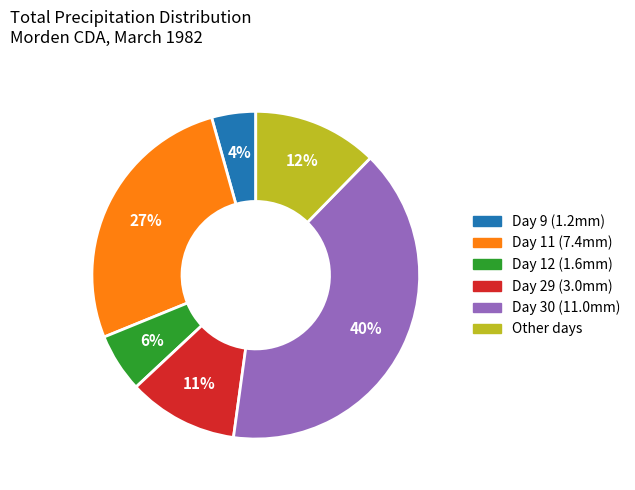

To the nearest percent, what is the difference between the largest and smallest slice percentages?

36%